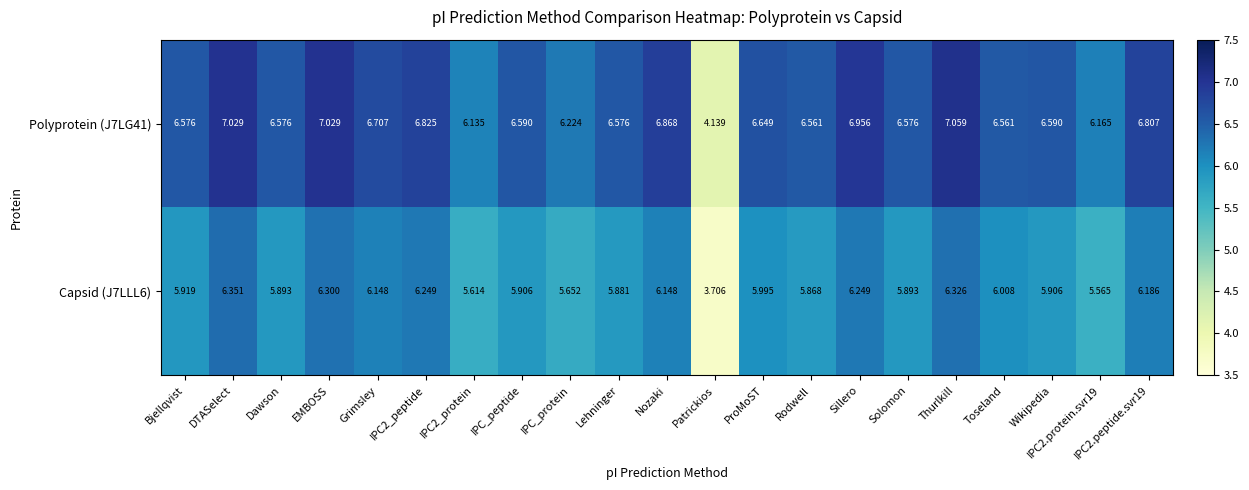

At which label does Capsid (J7LLL6) first exceed 5?

Bjellqvist